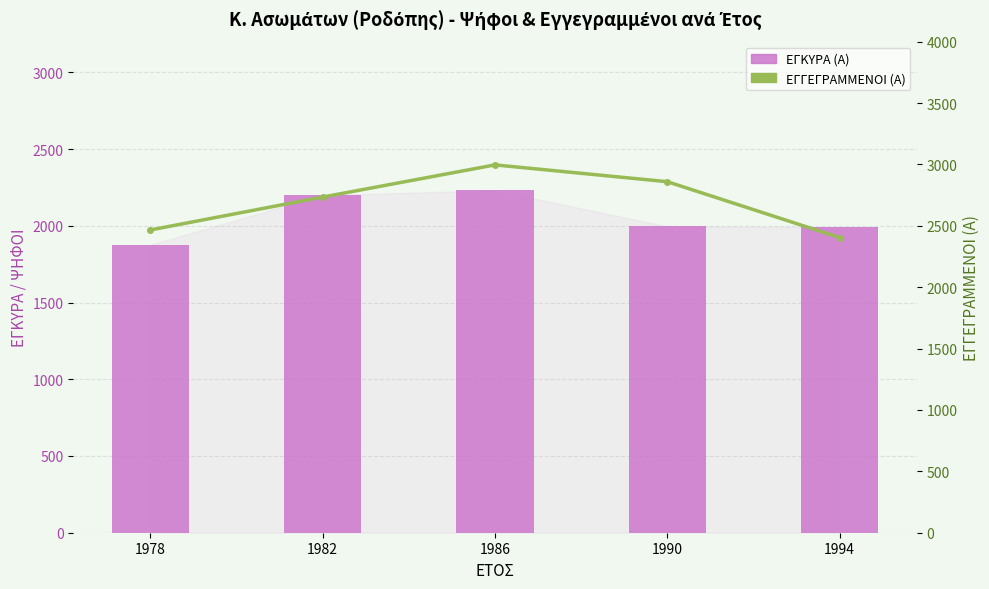

At which category is the sum across all series the highest?

1986